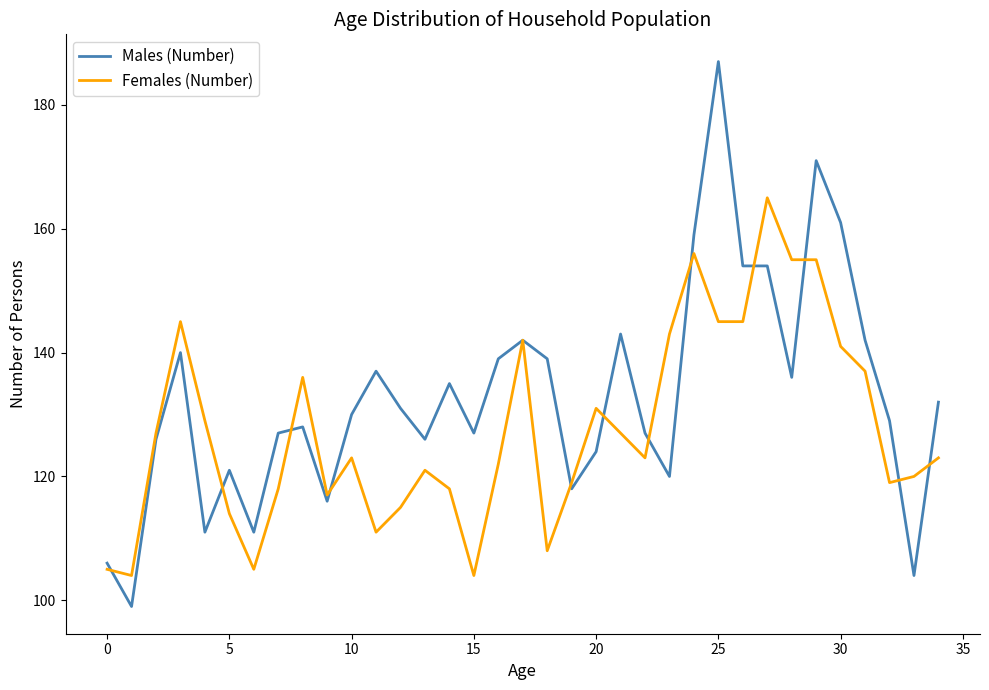

At how many categories does at least one series exceed 140?

12